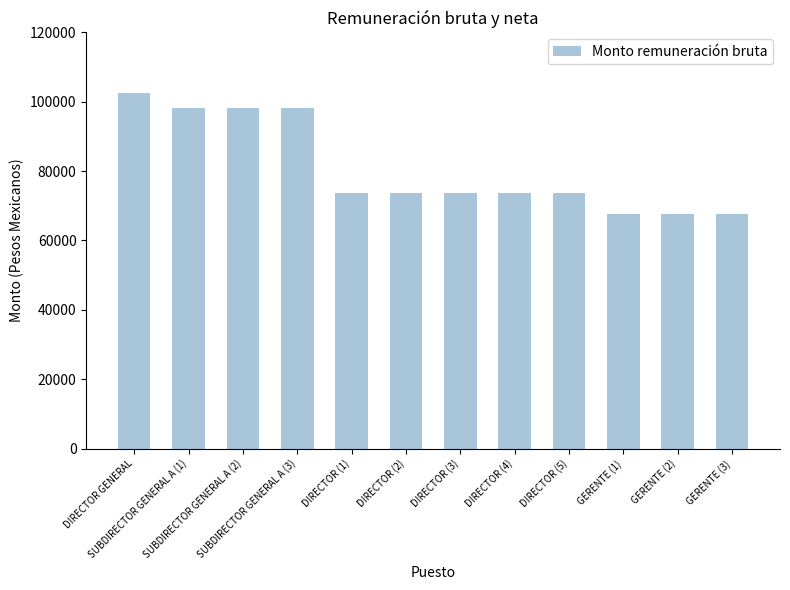

At which category does the chart reach its peak across all series?

DIRECTOR GENERAL